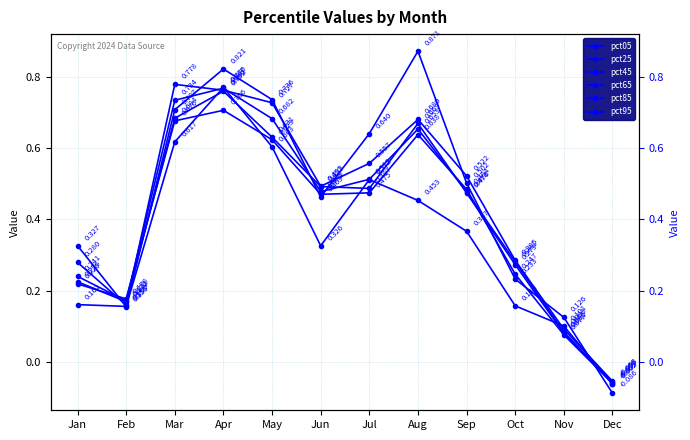

What is the greatest value displayed?

0.9